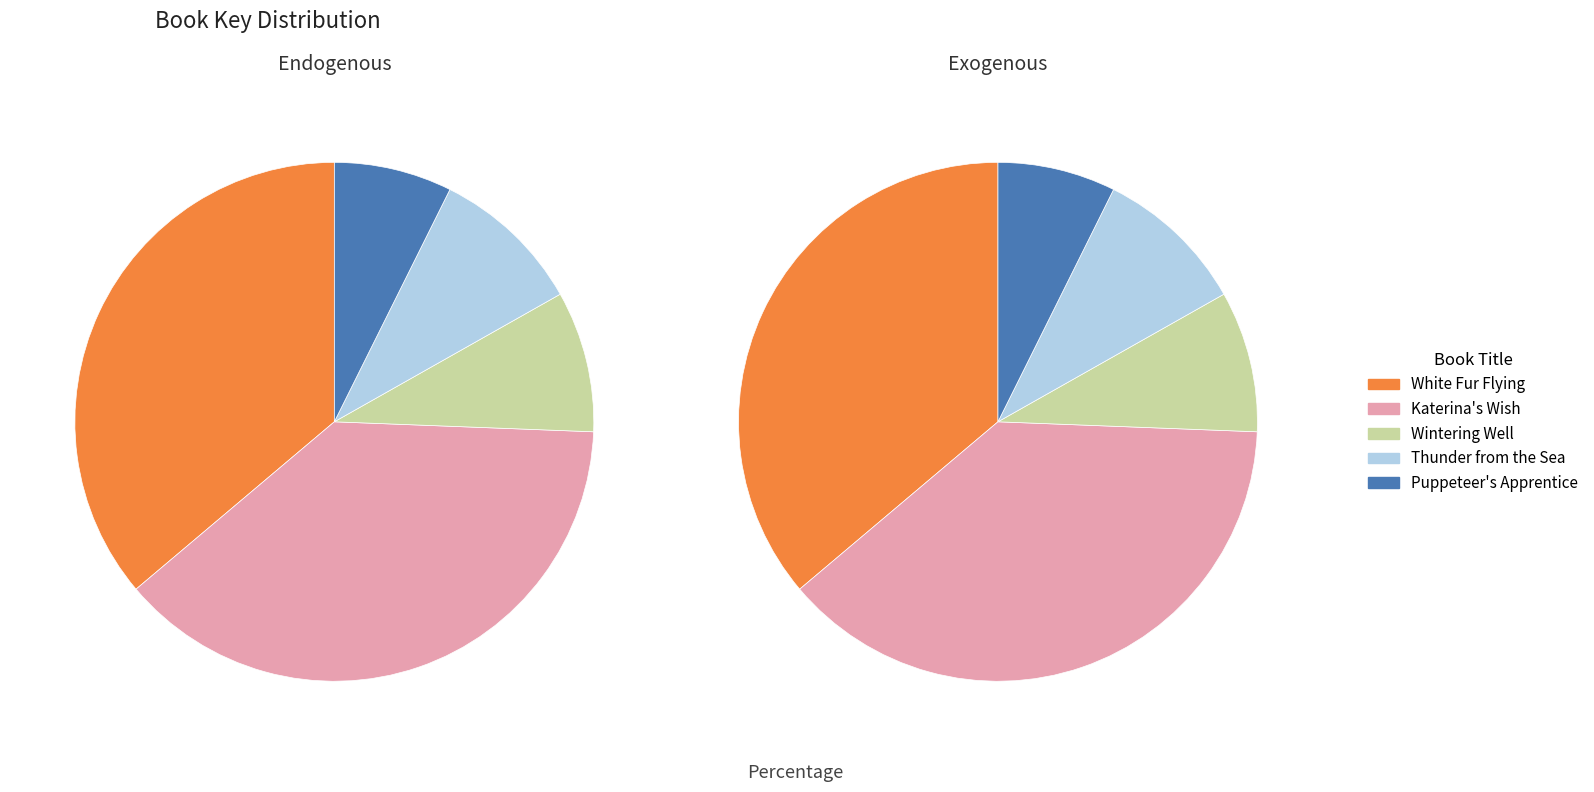

How many segments does this pie chart have?

5